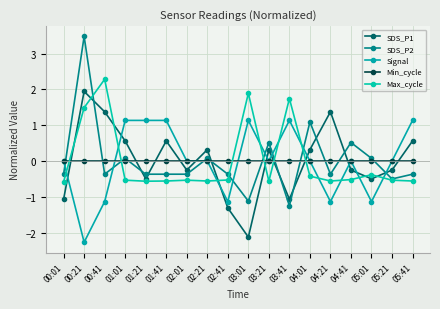

True or false: Signal has a value of 2.0 at 05:41.

False